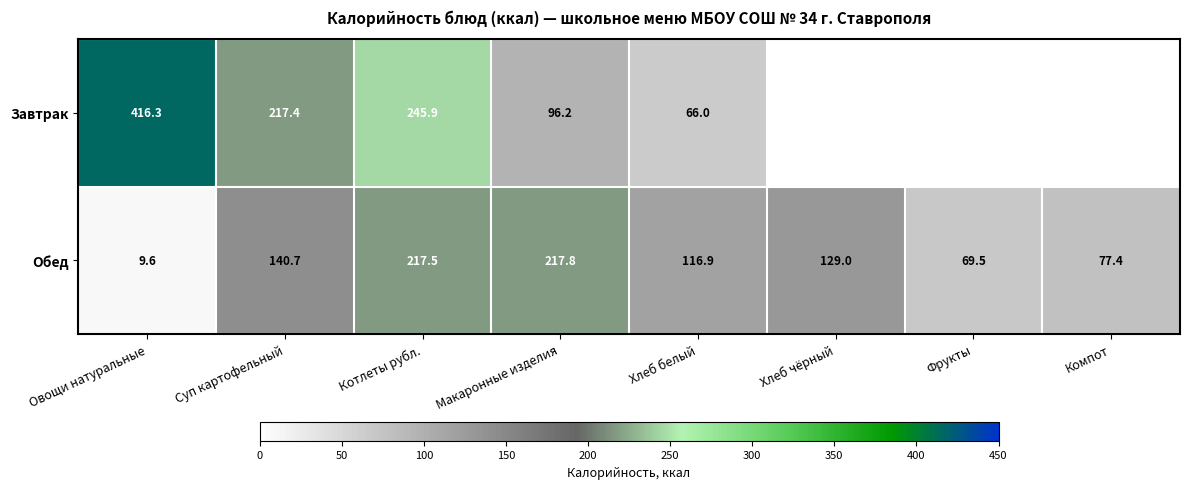

What is the total value across all series at Суп картофельный?

358.1